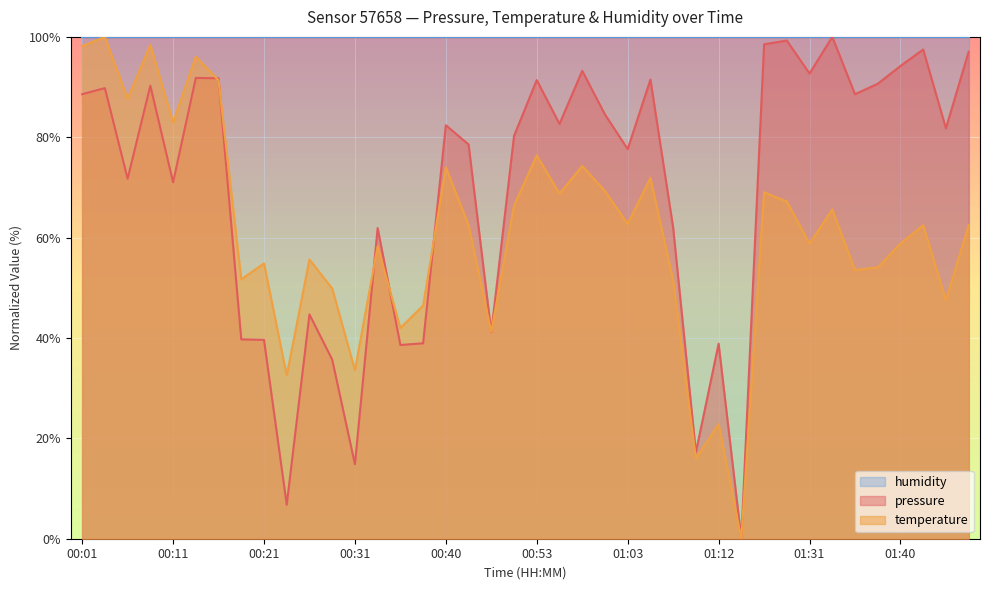

Which series ends up on top after the final intersection of pressure and temperature?

pressure